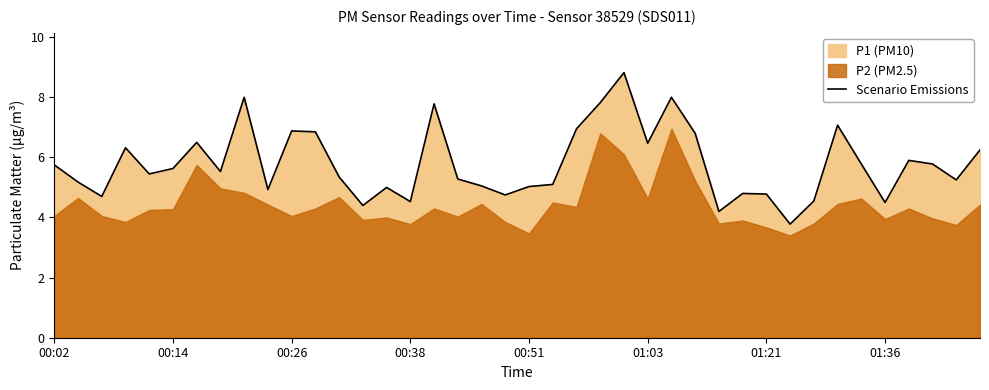

What is the maximum value for Scenario Emissions?

8.8